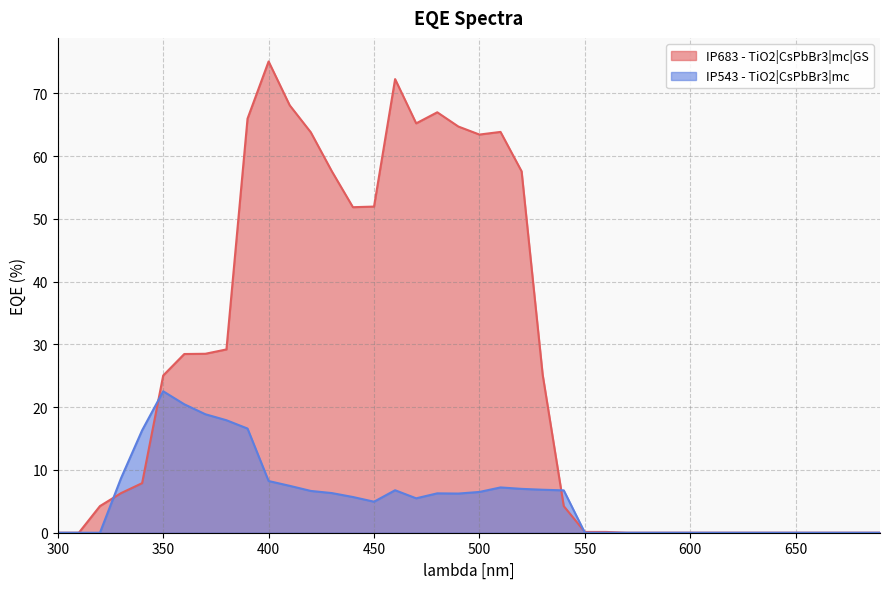

What is the average value of the IP683 - TiO2|CsPbBr3|mc|GS series?

26.2